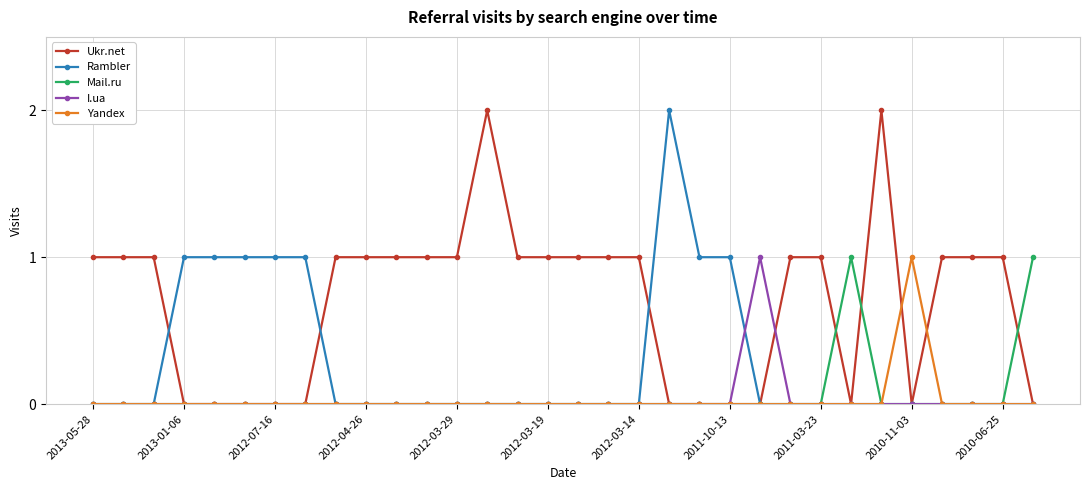

True or false: Ukr.net has more than 0 points higher than both neighbors.

True